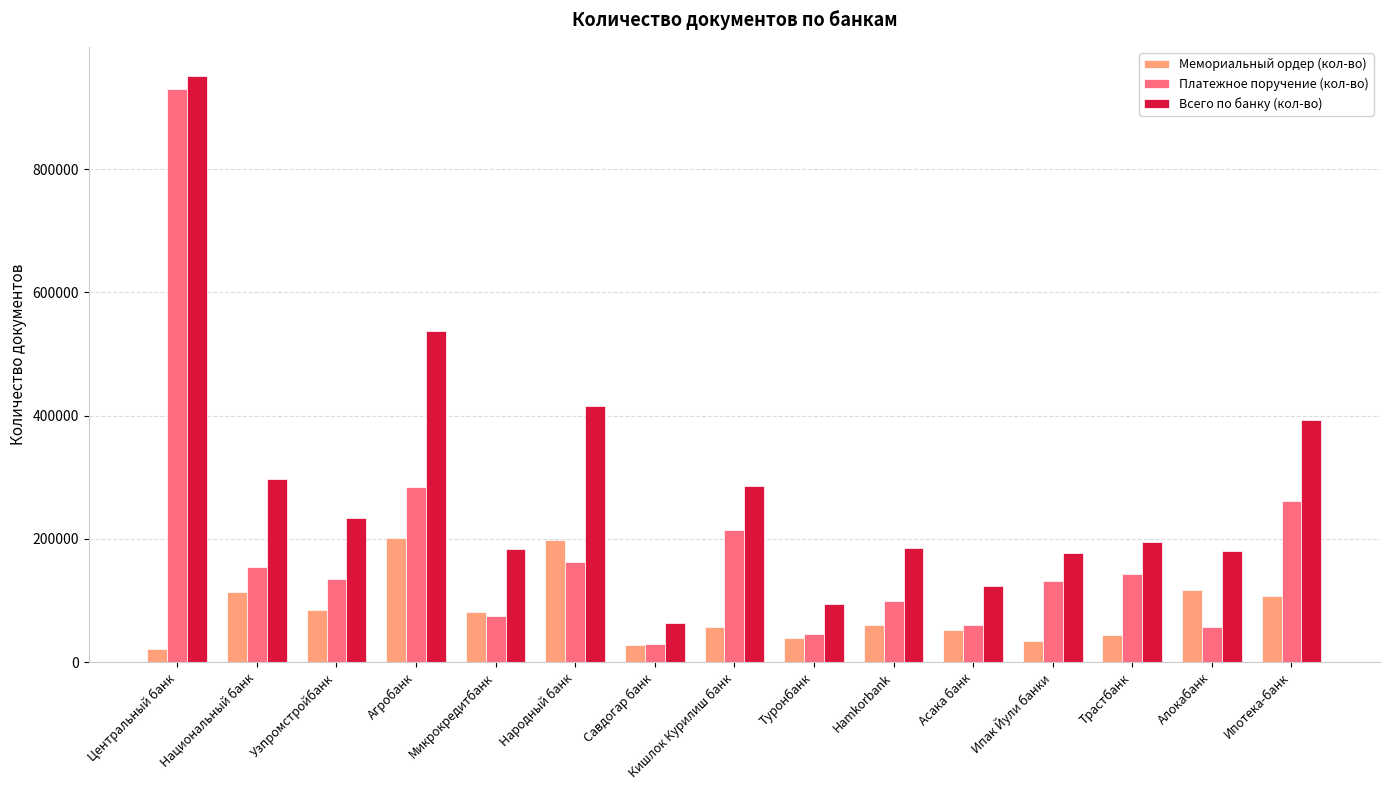

What is the difference between the Всего по банку (кол-во) values at Центральный банк and Ипак Йули банки?

773427